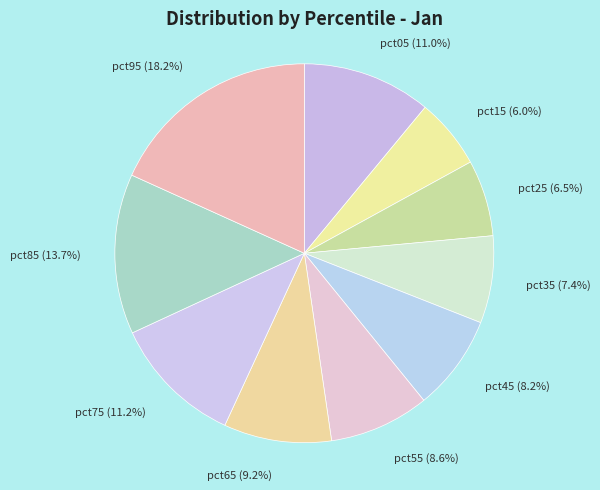

To the nearest percent, what is the average slice percentage?

10%